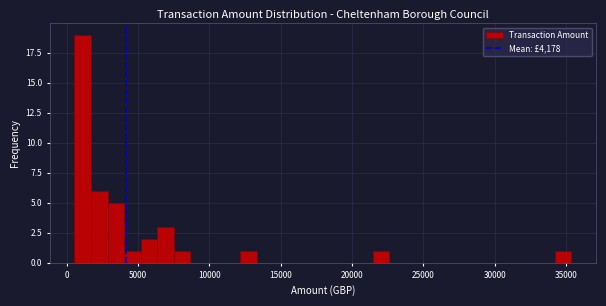

Around what value on the x-axis is the tallest bar? Give the approximate position of its centre, as read against the axis.

1000